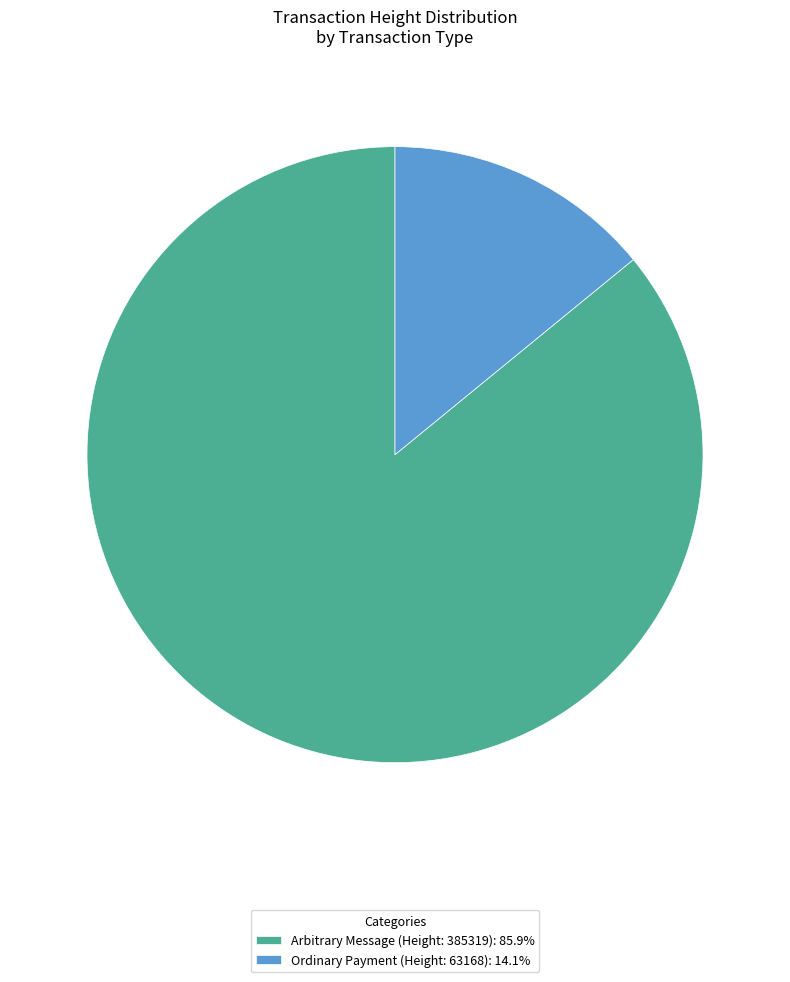

Is there a majority slice in this chart?

Yes